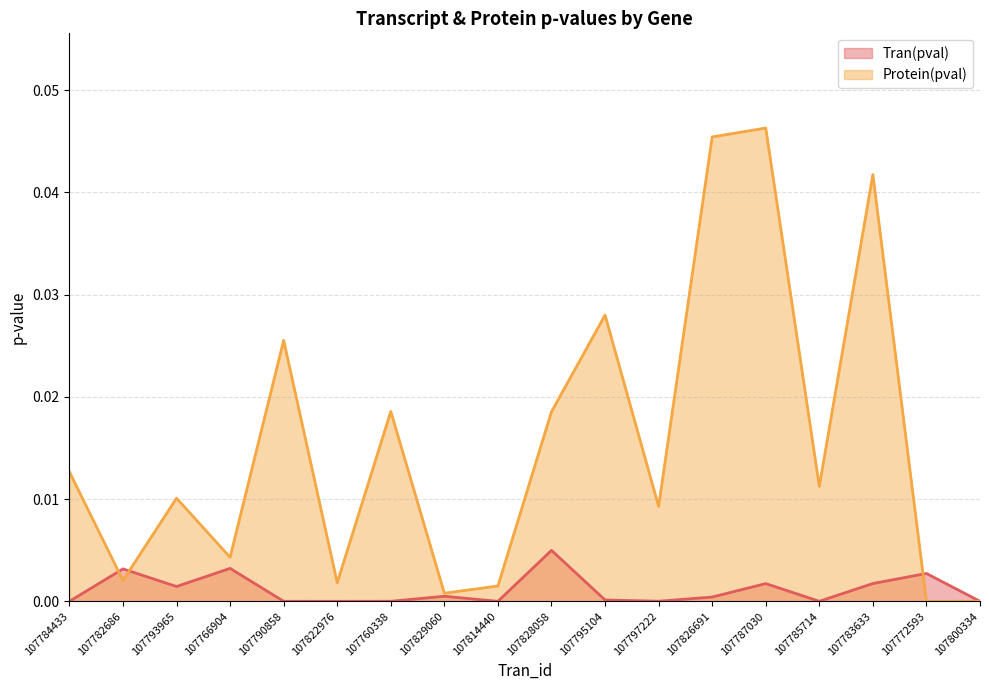

Between 107793965 and 107787030, which series saw the biggest shift?

Protein(pval)